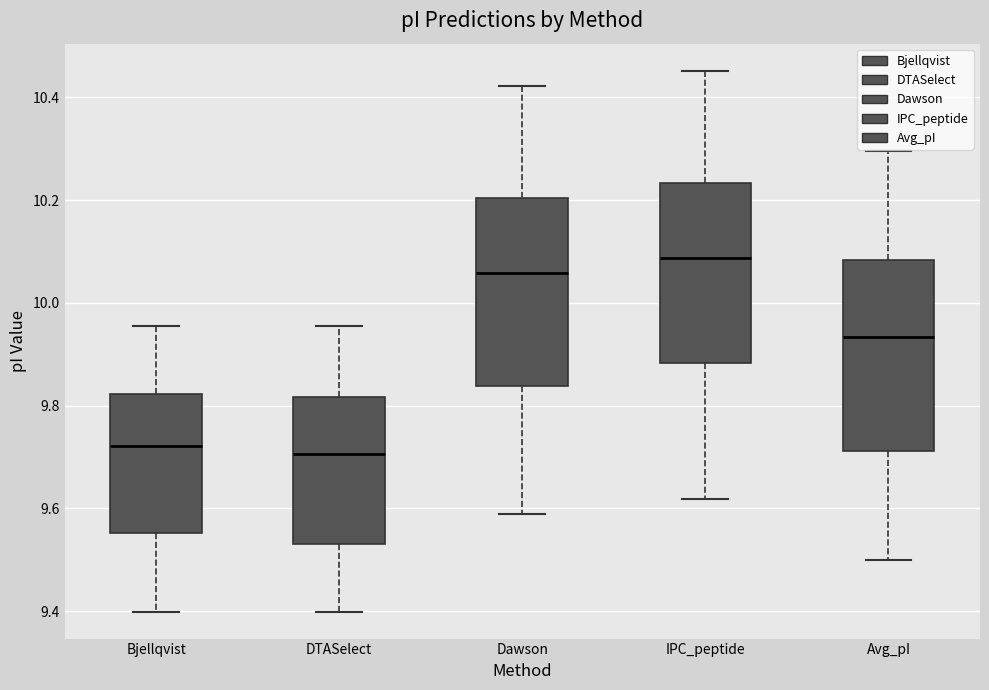

Reading left to right, transcribe this box plot: for each box, give where its median line is, the range the box spans, and where its two whiskers end, as read against the y-axis. The values are not printed on the chart, so give them approximately, as read against the axis.

Bjellqvist: median 9.72, box 9.56 to 9.82, whiskers 9.40 to 9.96
DTASelect: median 9.70, box 9.54 to 9.82, whiskers 9.40 to 9.96
Dawson: median 10.06, box 9.84 to 10.20, whiskers 9.58 to 10.42
IPC_peptide: median 10.08, box 9.88 to 10.24, whiskers 9.62 to 10.46
Avg_pI: median 9.94, box 9.72 to 10.08, whiskers 9.50 to 10.30